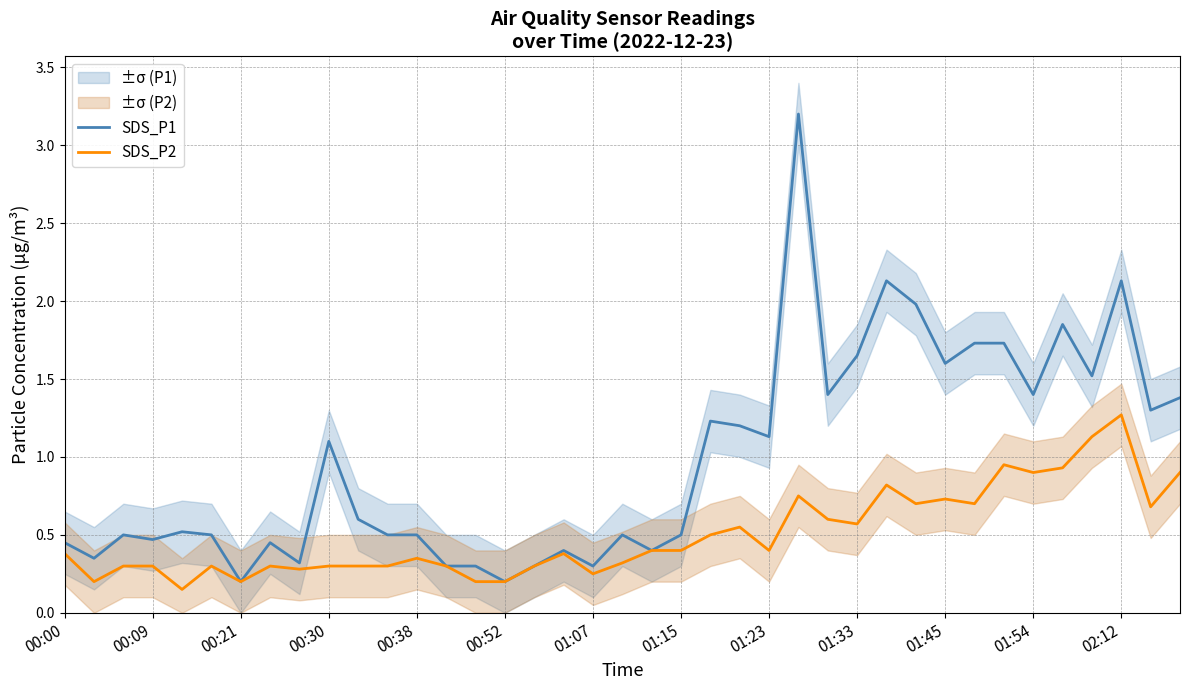

True or false: SDS_P1 and SDS_P2 intersect in this chart.

False